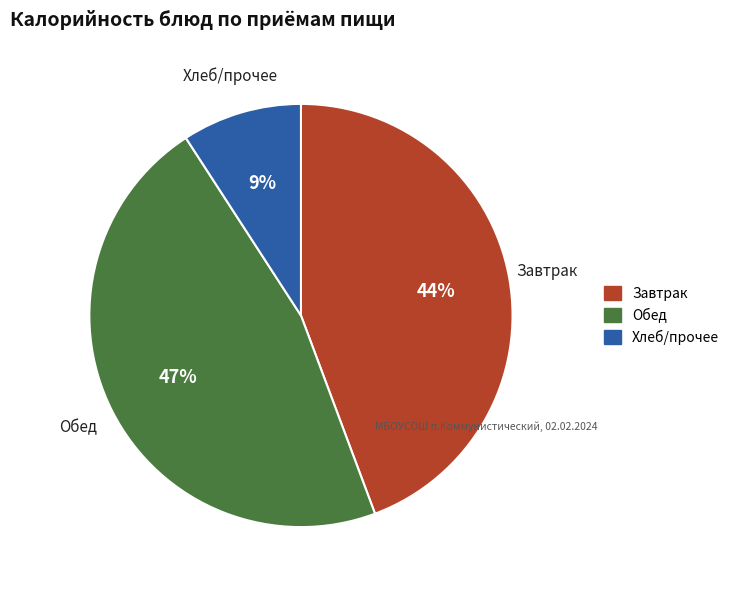

Which has a higher value, Завтрак or Обед?

Обед